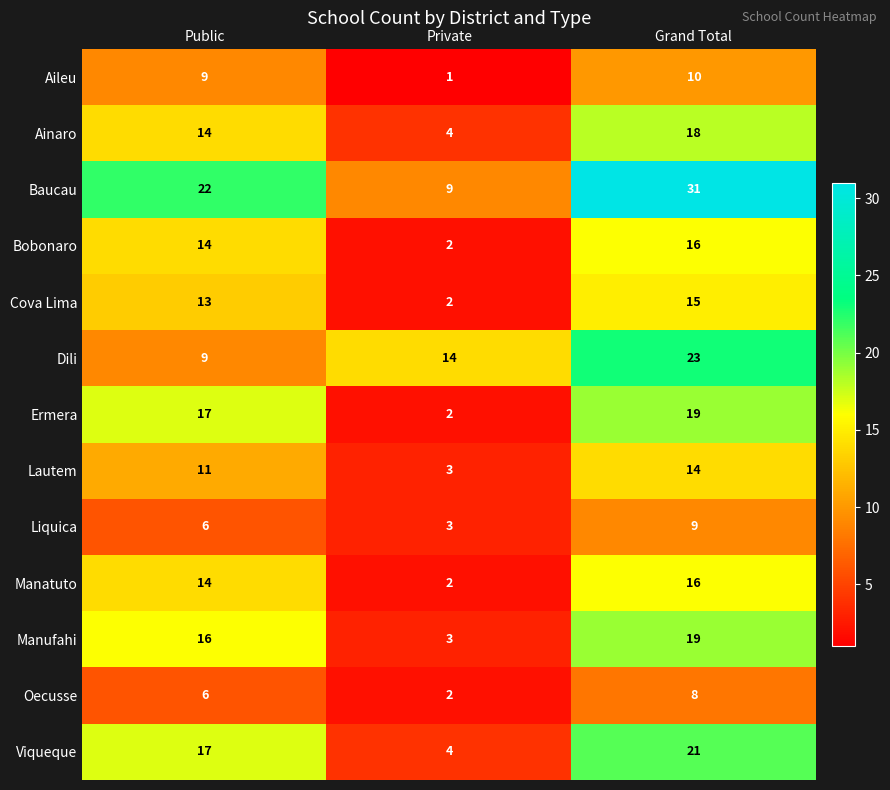

At which label is Bobonaro closest to 9?

Public